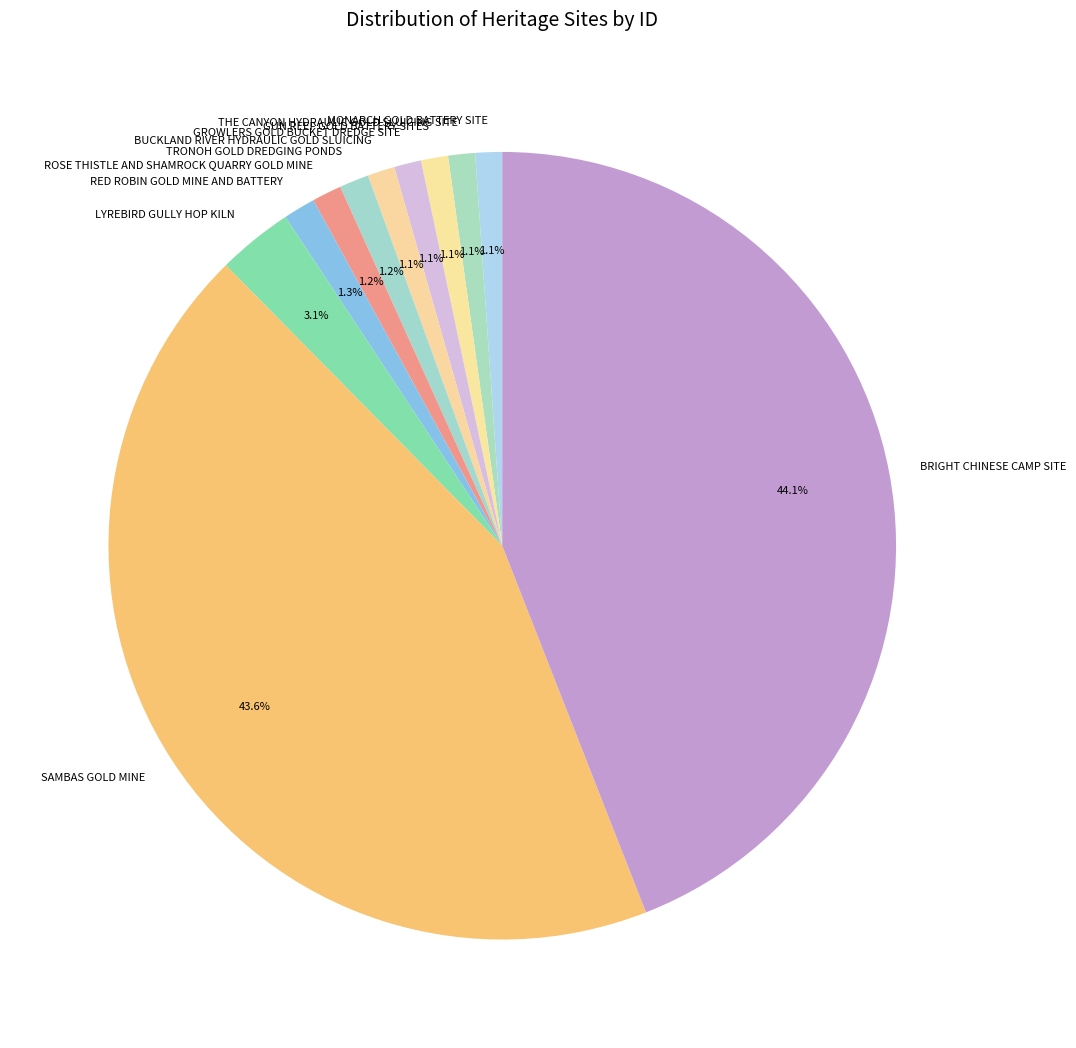

Is there any slice that represents more than half of the pie?

No